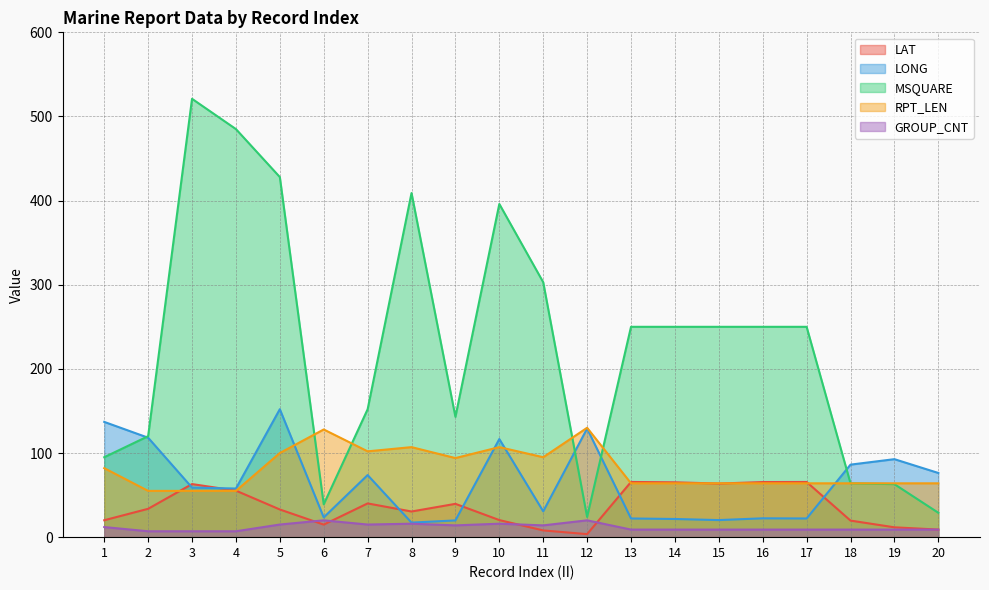

Which series has the largest total across all categories?

MSQUARE